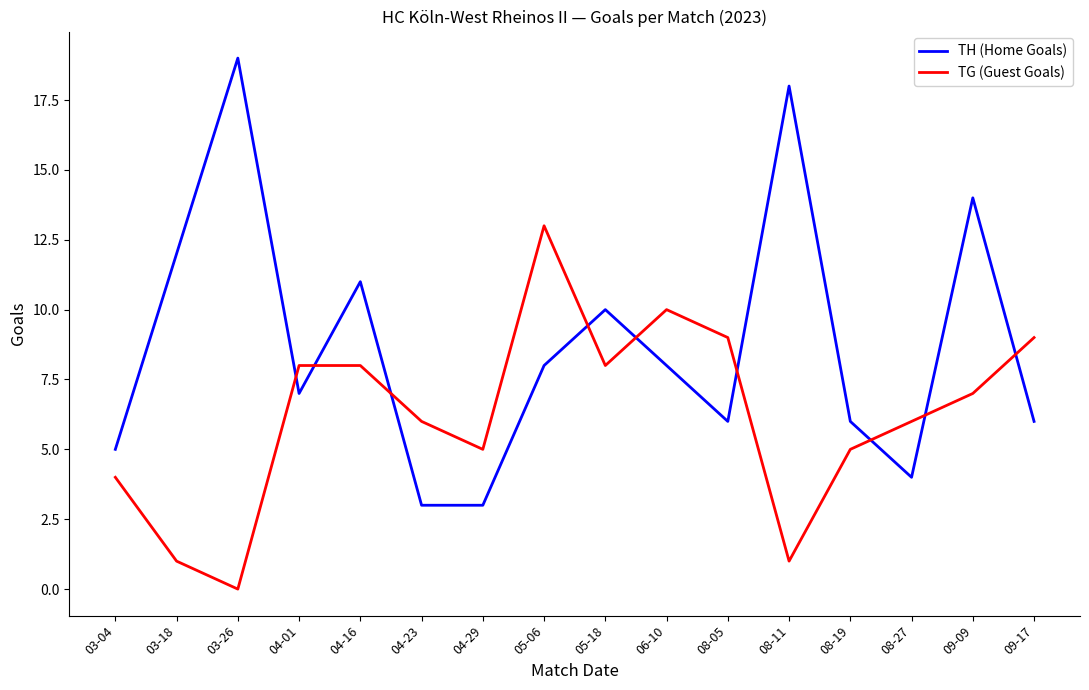

Which series changed the most between 03-18 and 05-18?

TG (Guest Goals)